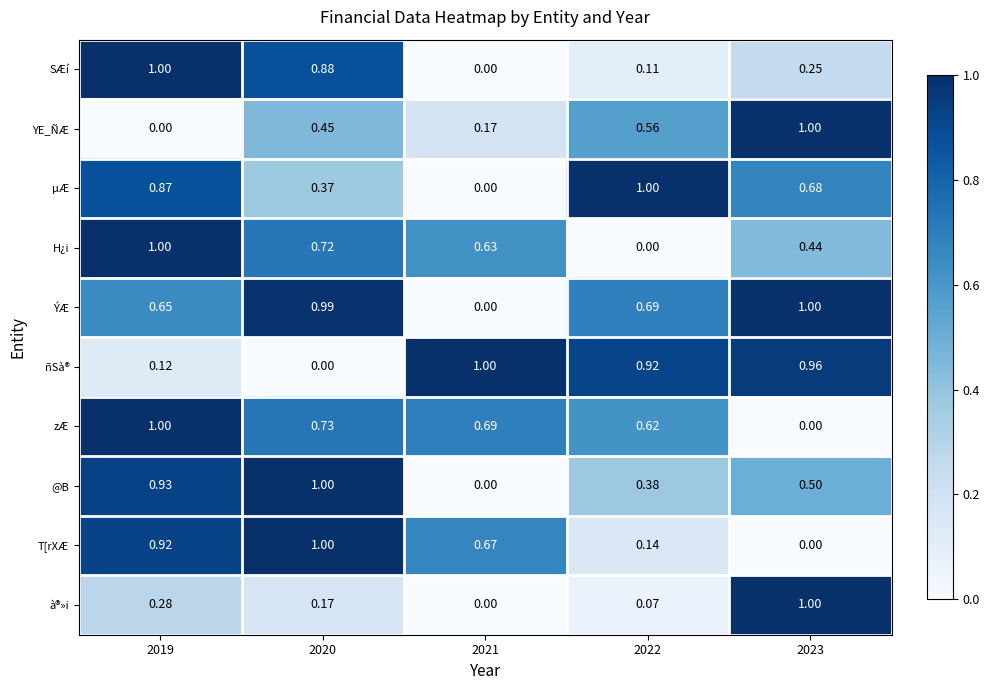

At how many categories does at least one series exceed 0?

5